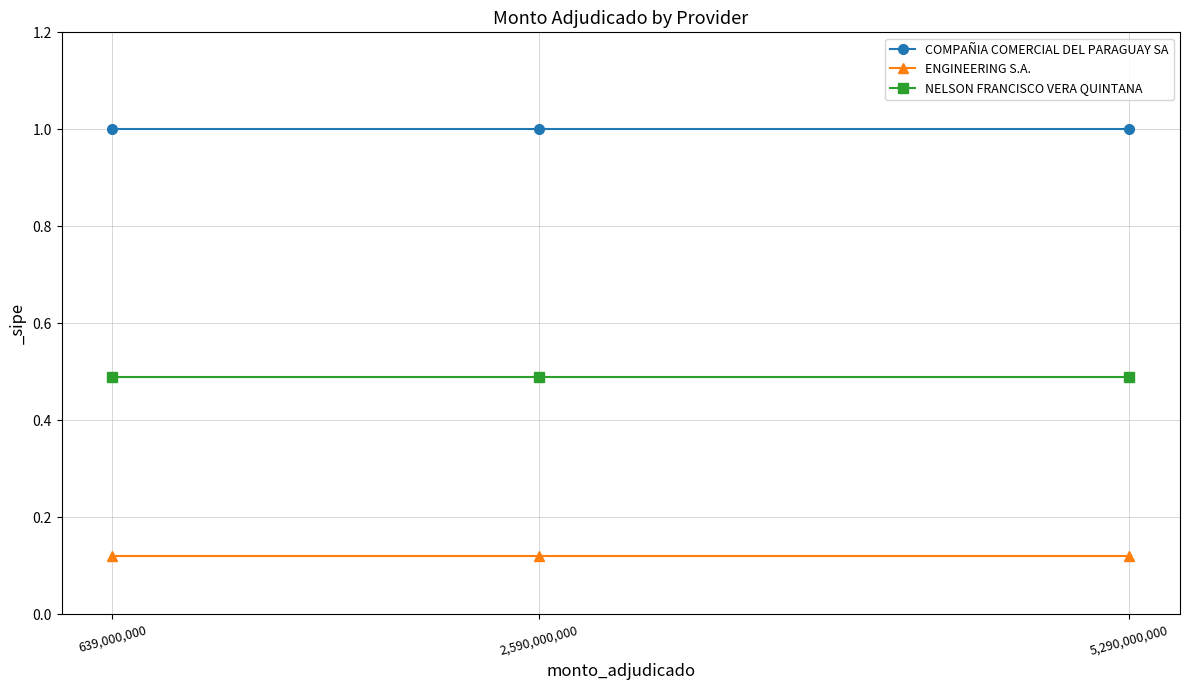

What are all the series names shown in the legend?

COMPAÑIA COMERCIAL DEL PARAGUAY SA, ENGINEERING S.A., NELSON FRANCISCO VERA QUINTANA